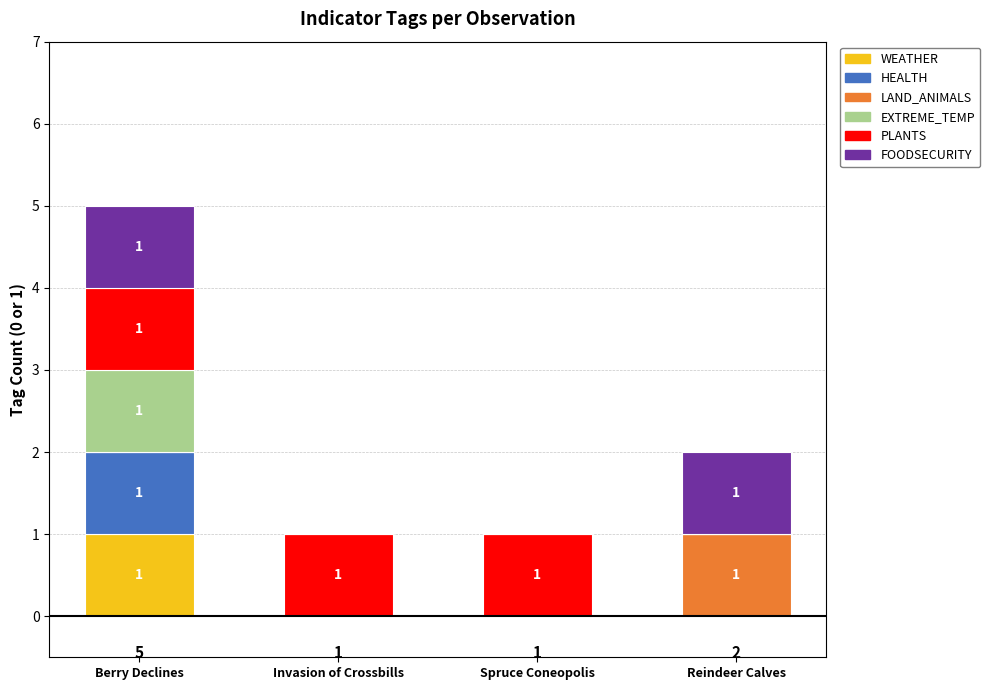

At which label does WEATHER reach its peak?

Berry Declines